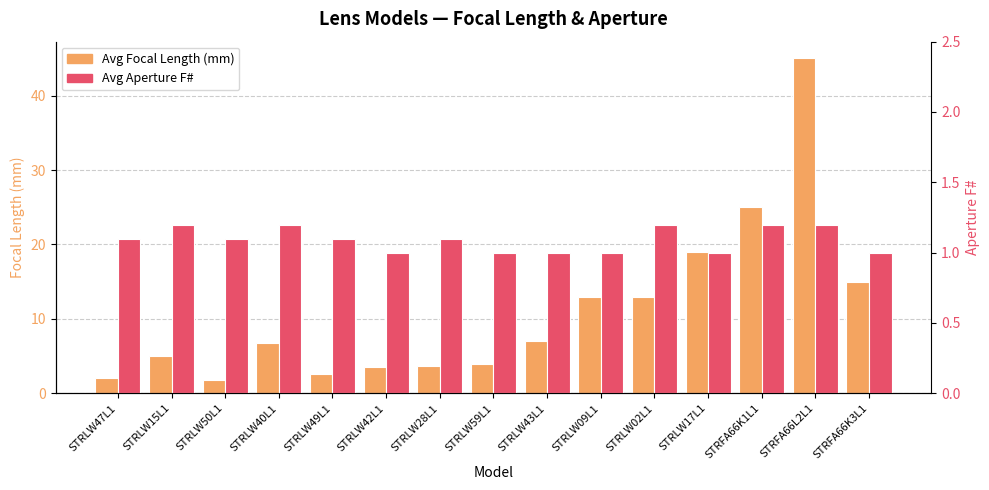

What is the label of the 5th bar from the right?

STRLW02L1